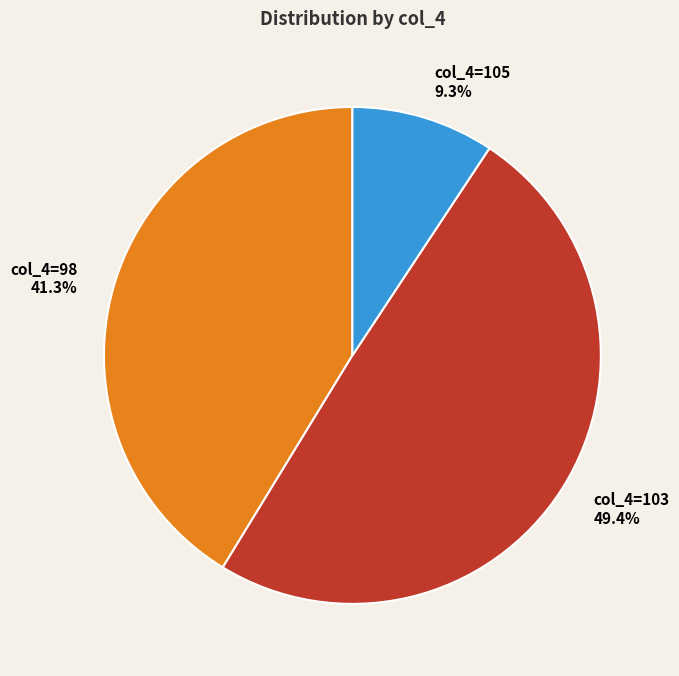

How many segments does this pie chart have?

3